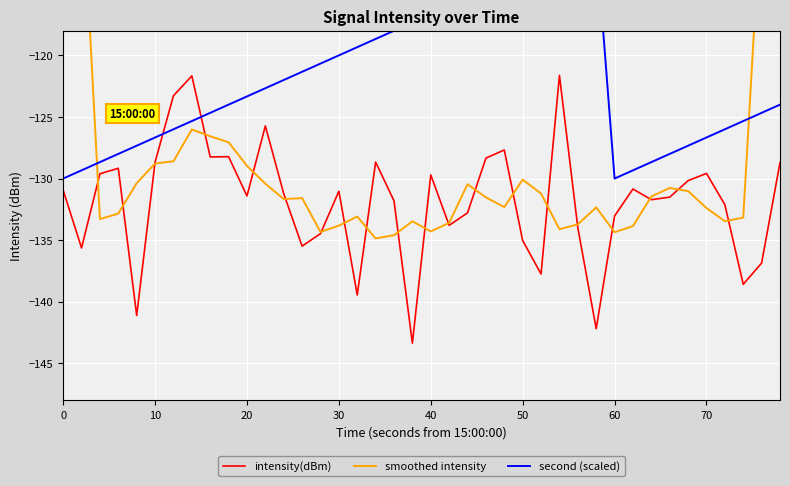

In intensity(dBm), how many points are higher than both neighbors (excluding endpoints)?

11